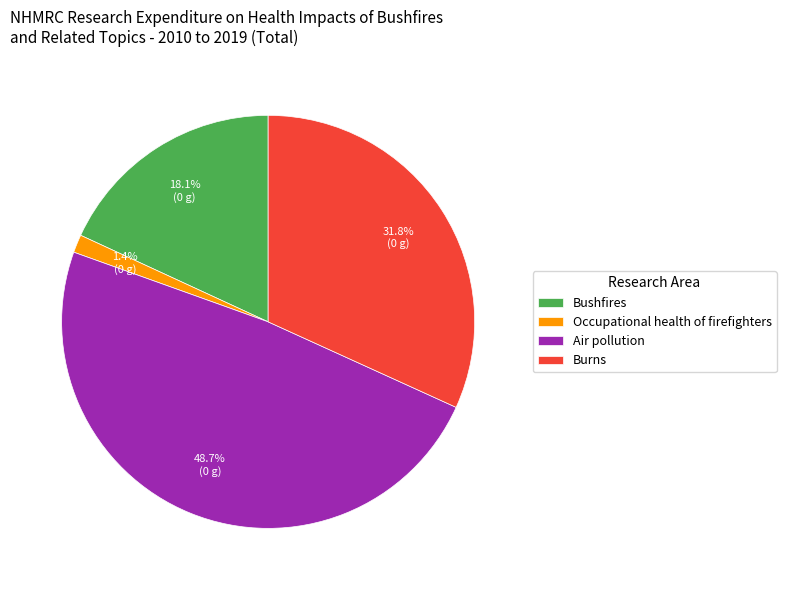

To the nearest percent, what is the difference between the largest and smallest slice percentages?

47%